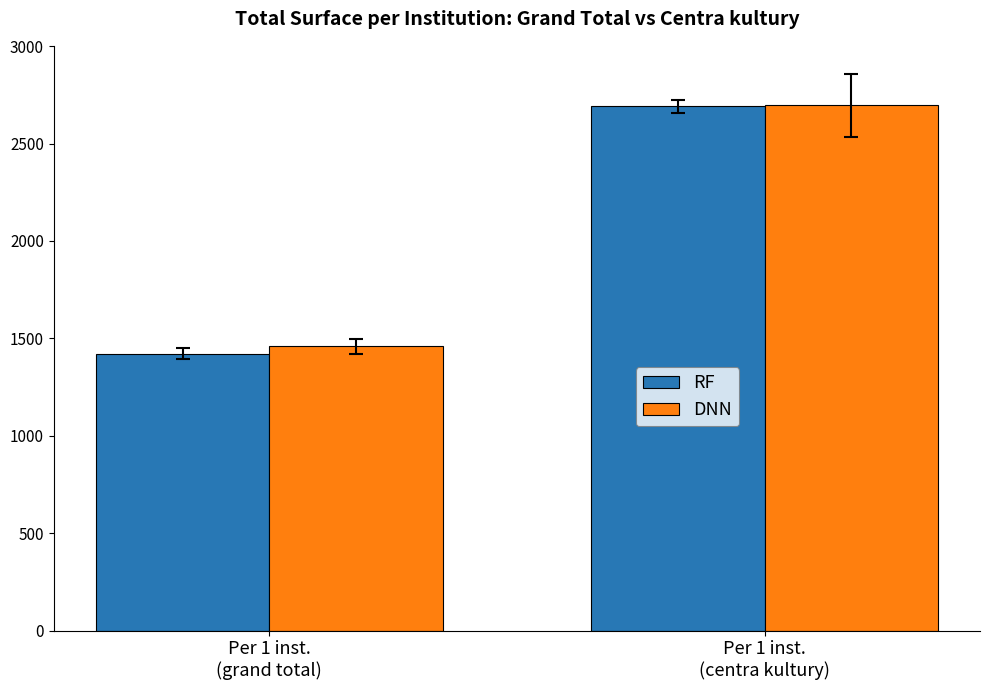

What is the difference between the maximum and minimum values in the DNN series?

1237.6